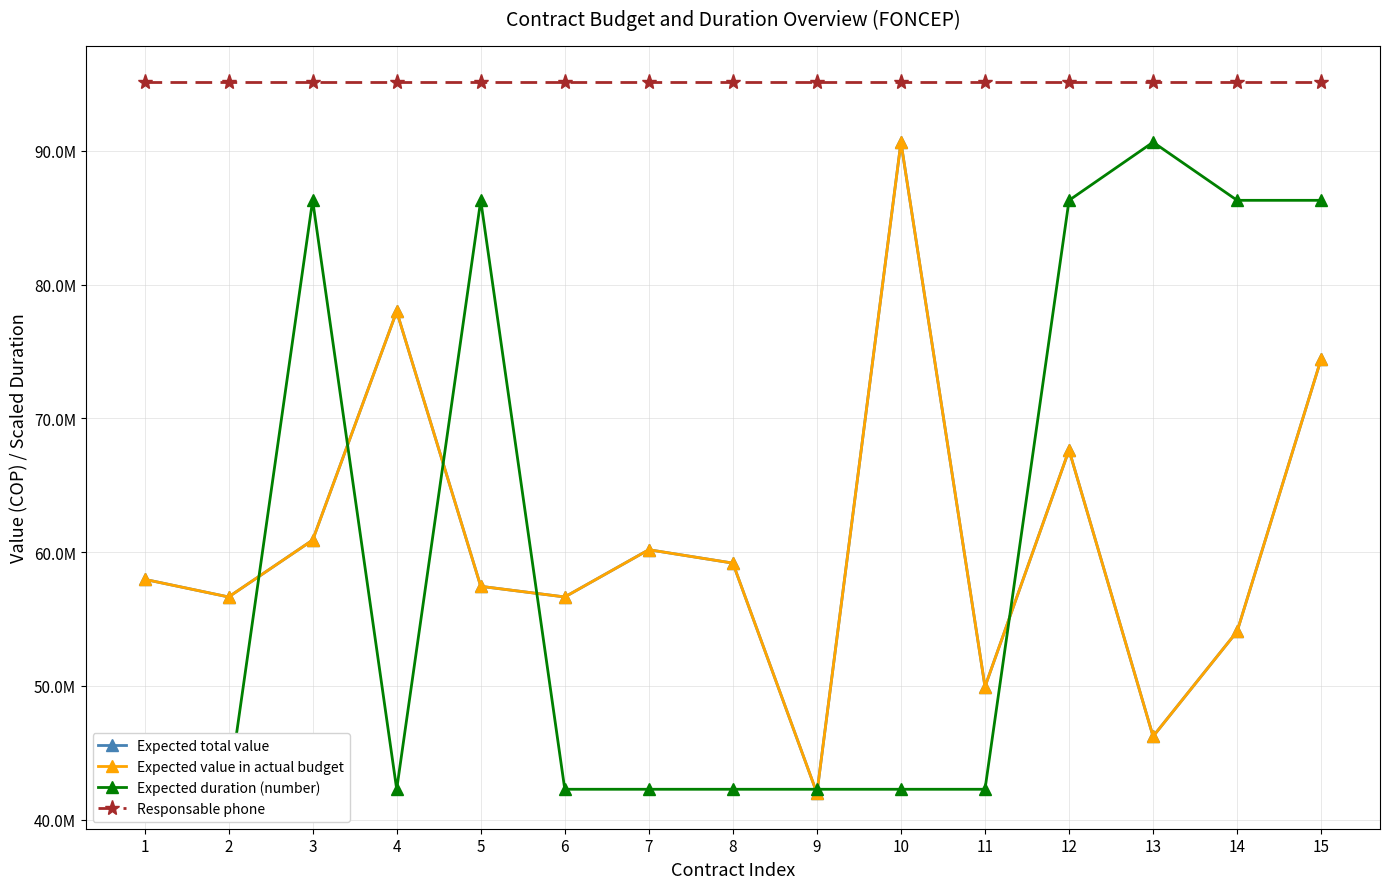

Which series has the widest spread of values?

Expected total value